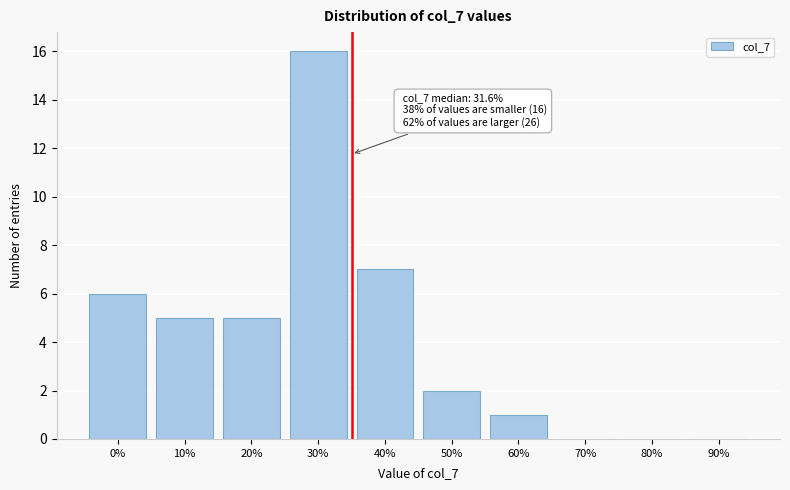

Reading left to right, what are all the values shown in this chart?

0%=6	10%=5	20%=5	30%=16	40%=7	50%=2	60%=1	70%=0	80%=0	90%=0